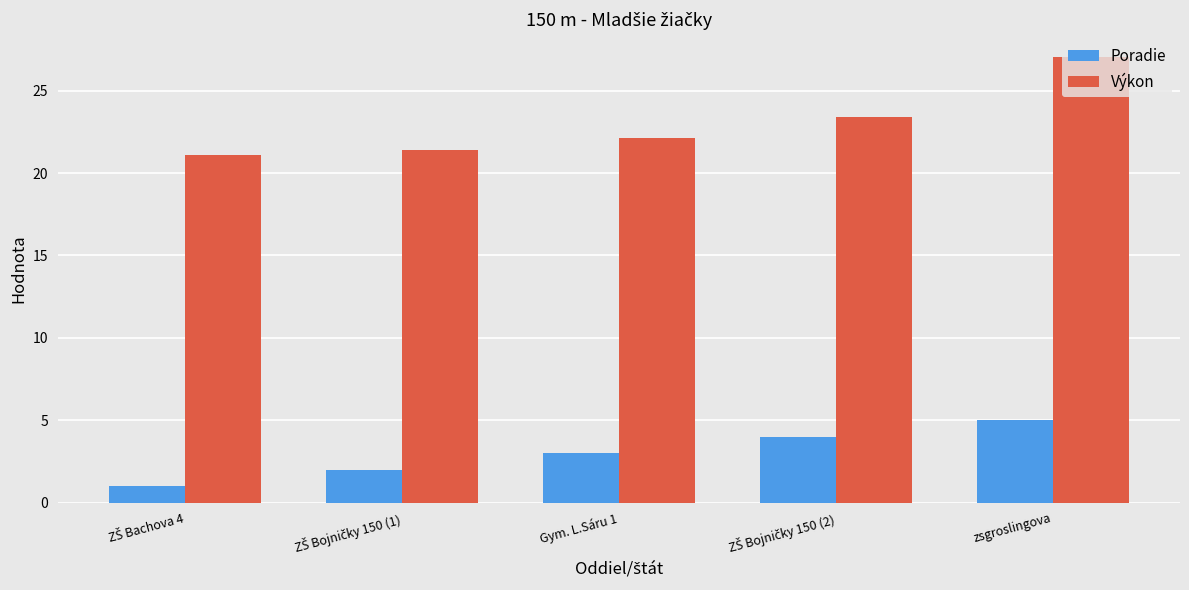

Reading left to right, list all the values displayed in this chart.

Poradie: 1.0	2.0	3.0	4.0	5.0
Výkon: 21.1	21.4	22.1	23.4	27.1